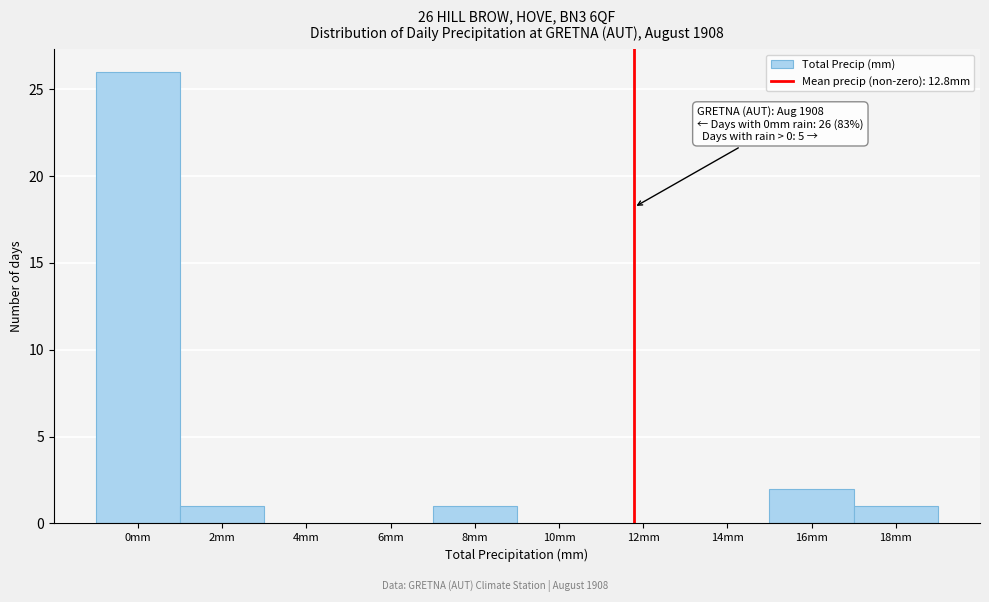

Reading right to left, transcribe all the data shown in this chart.

18mm=1	16mm=2	14mm=0	12mm=0	10mm=0	8mm=1	6mm=0	4mm=0	2mm=1	0mm=26